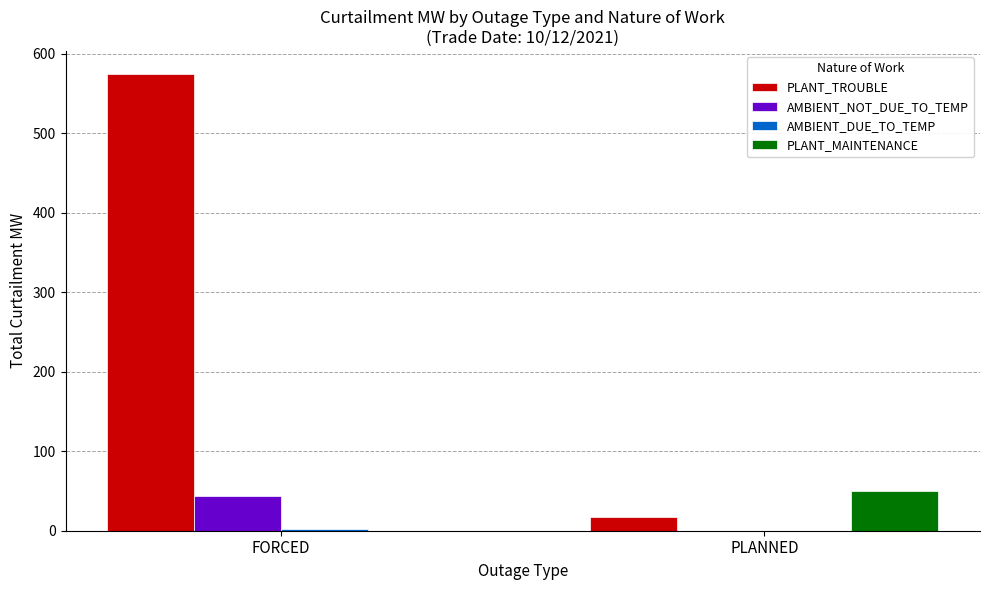

The PLANT_TROUBLE series shows 17.0 at PLANNED. True or false?

True